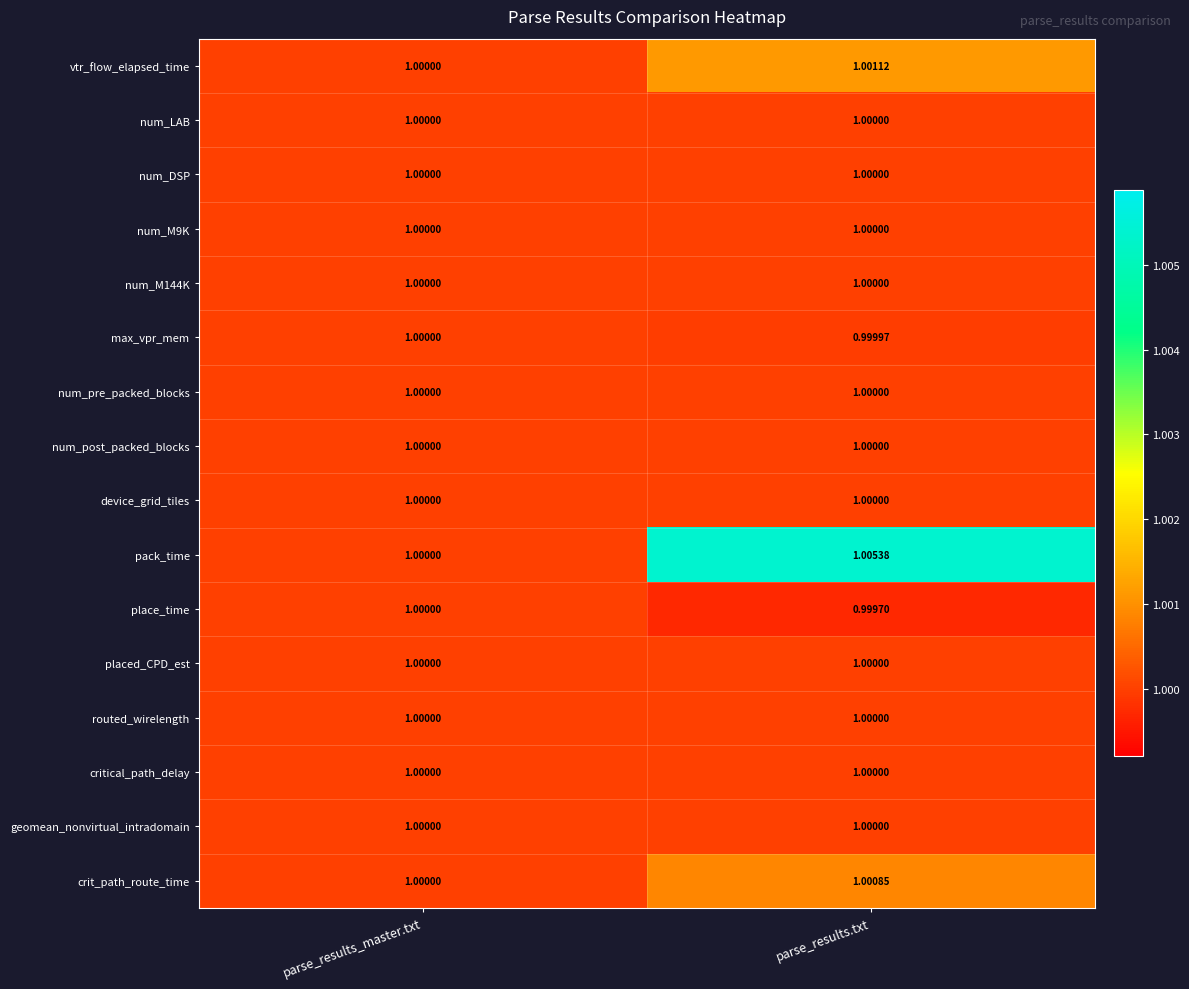

Between parse_results_master.txt and parse_results.txt, which series saw the biggest shift?

pack_time